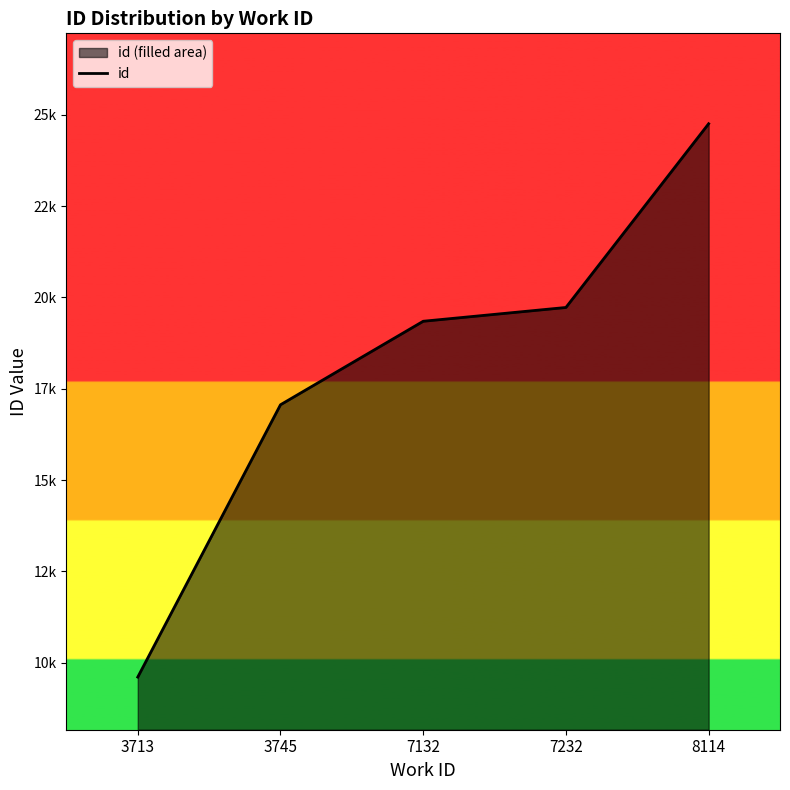

Where is the data nearest to the value 17182?

3745